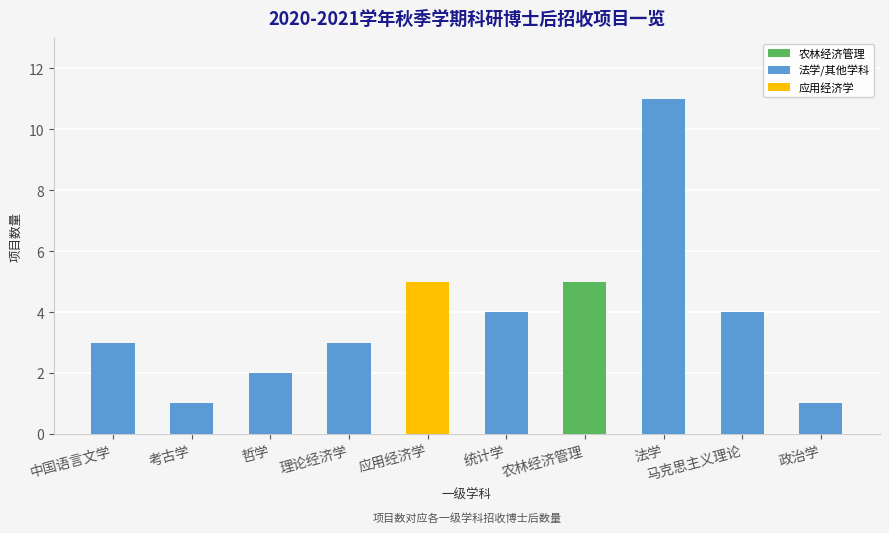

What is the sum of the values at 哲学 and 统计学?

6